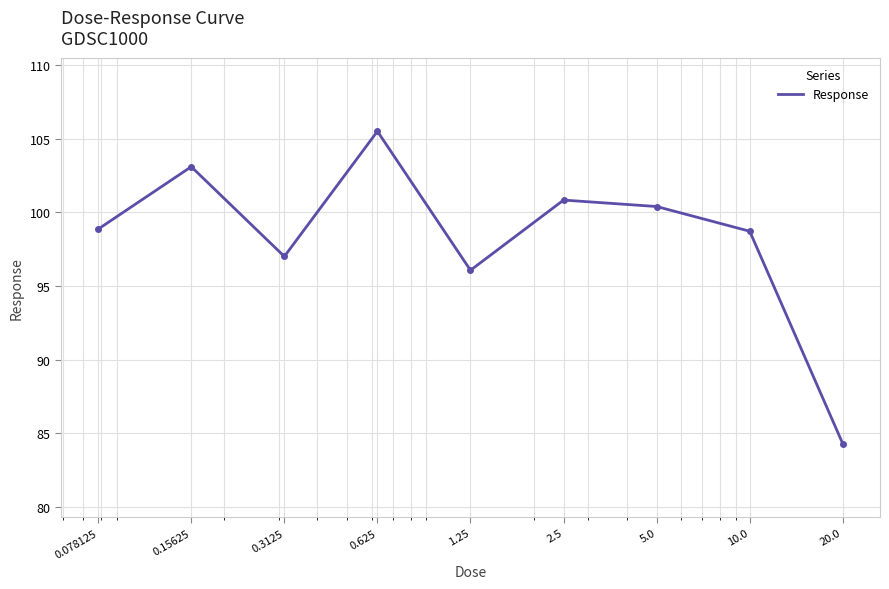

What is the smallest value displayed?

84.3